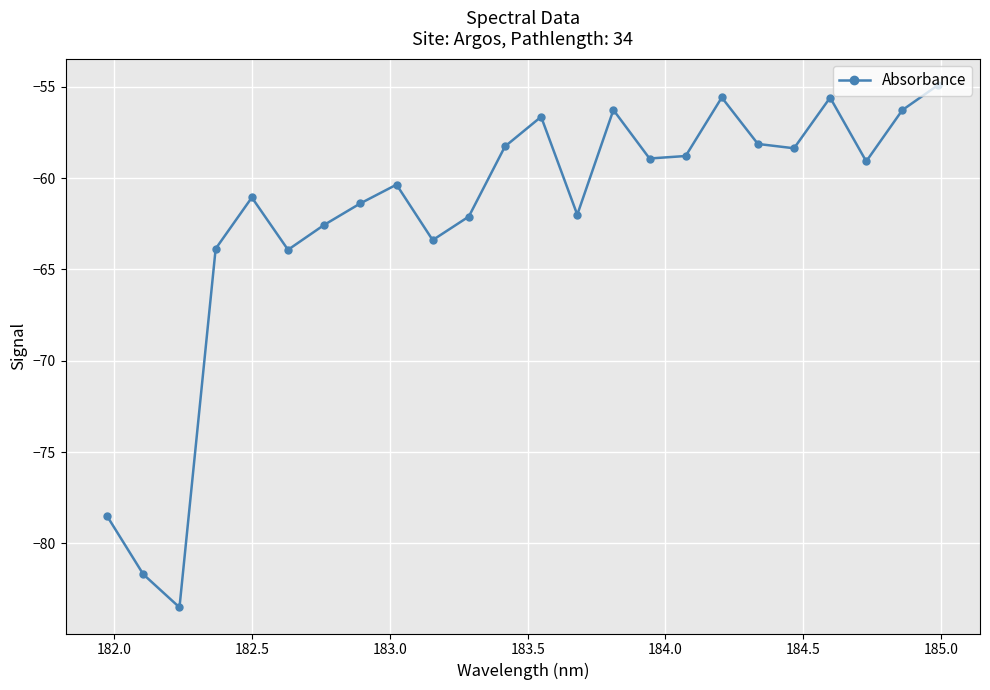

How many lines are shown in the chart?

1